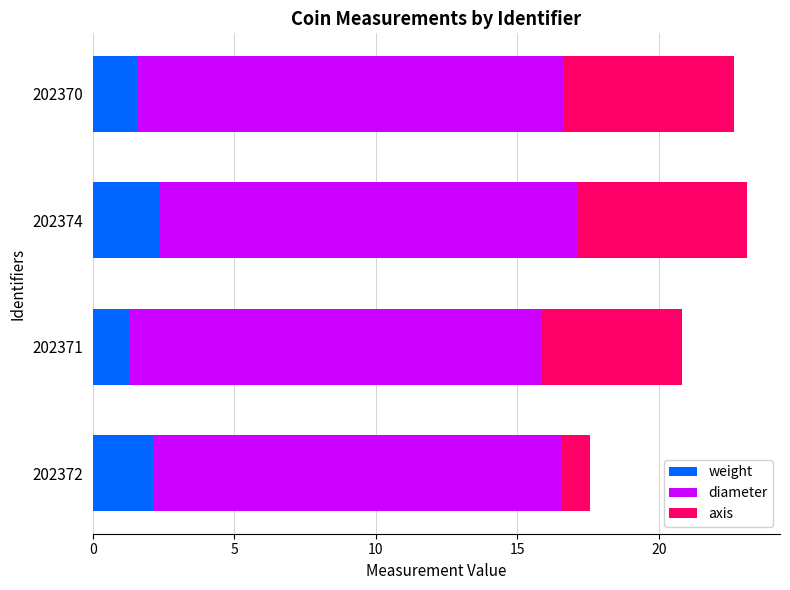

What is the lowest value of the weight series?

1.3